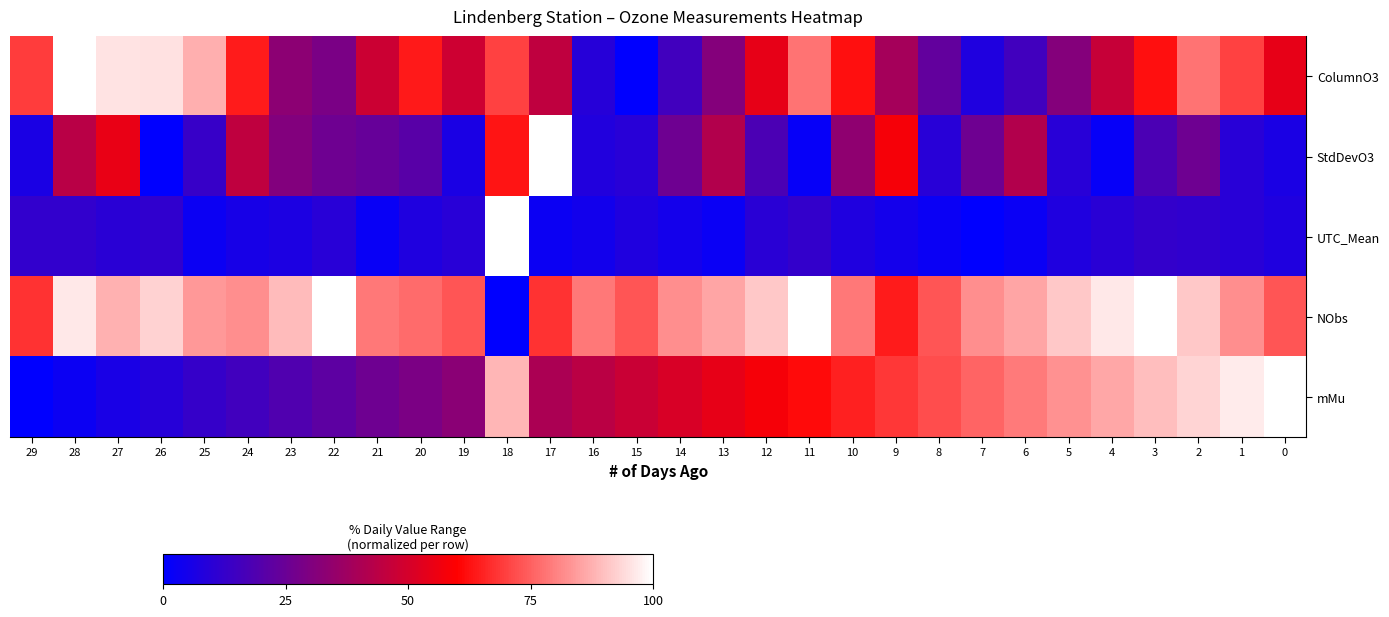

Which series has the largest total across all categories?

NObs